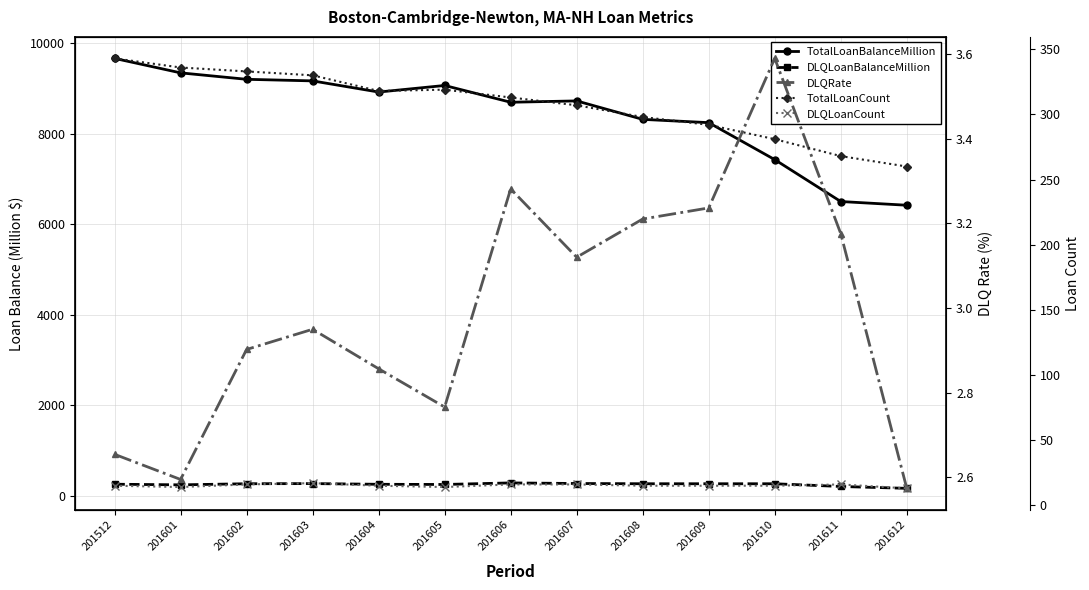

In TotalLoanCount, how many points are lower than both neighbors (excluding endpoints)?

1